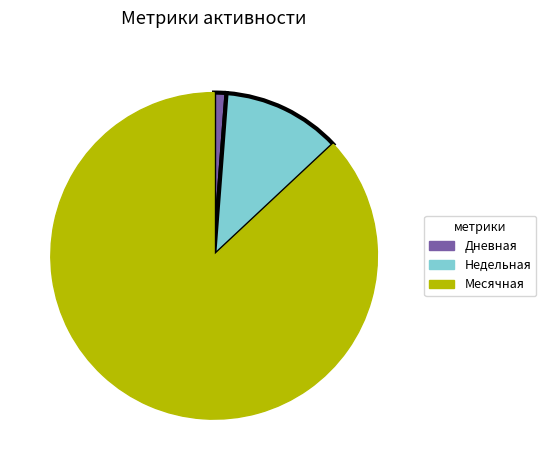

Does Недельная account for over 50% of the chart?

No